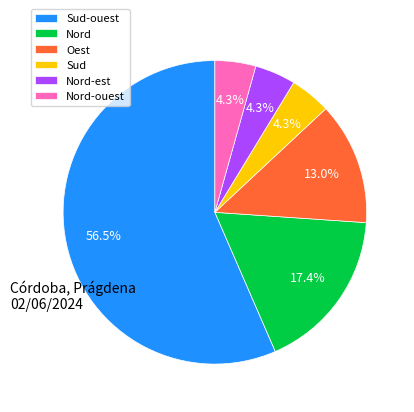

Between Nord and Sud, which is larger?

Nord